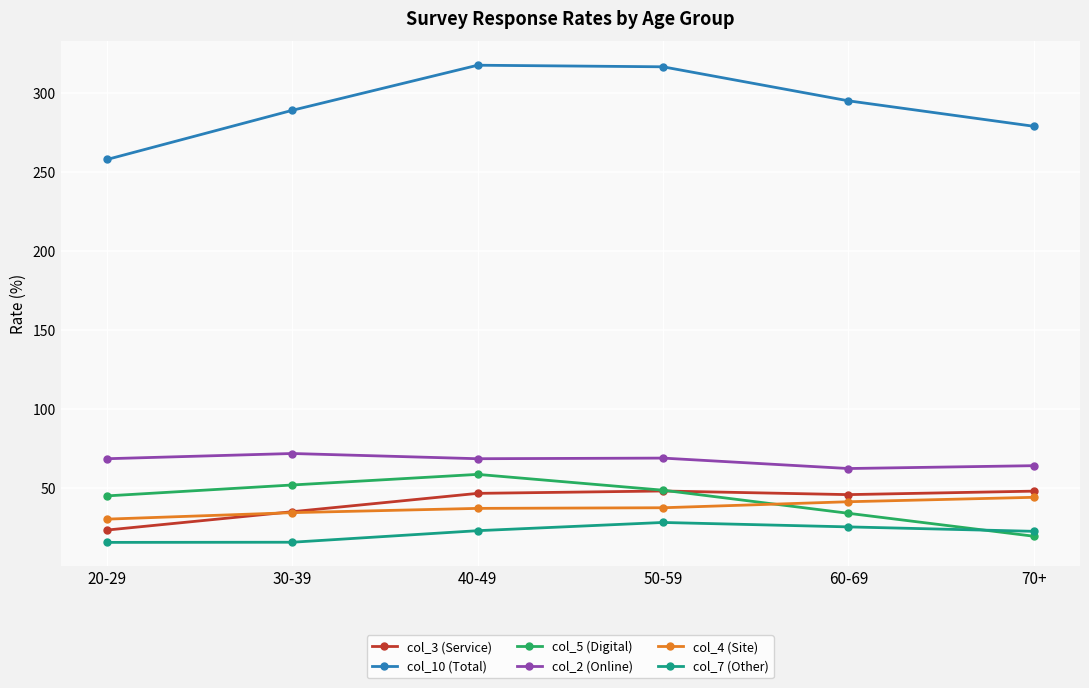

At how many categories does at least one series exceed 62?

6